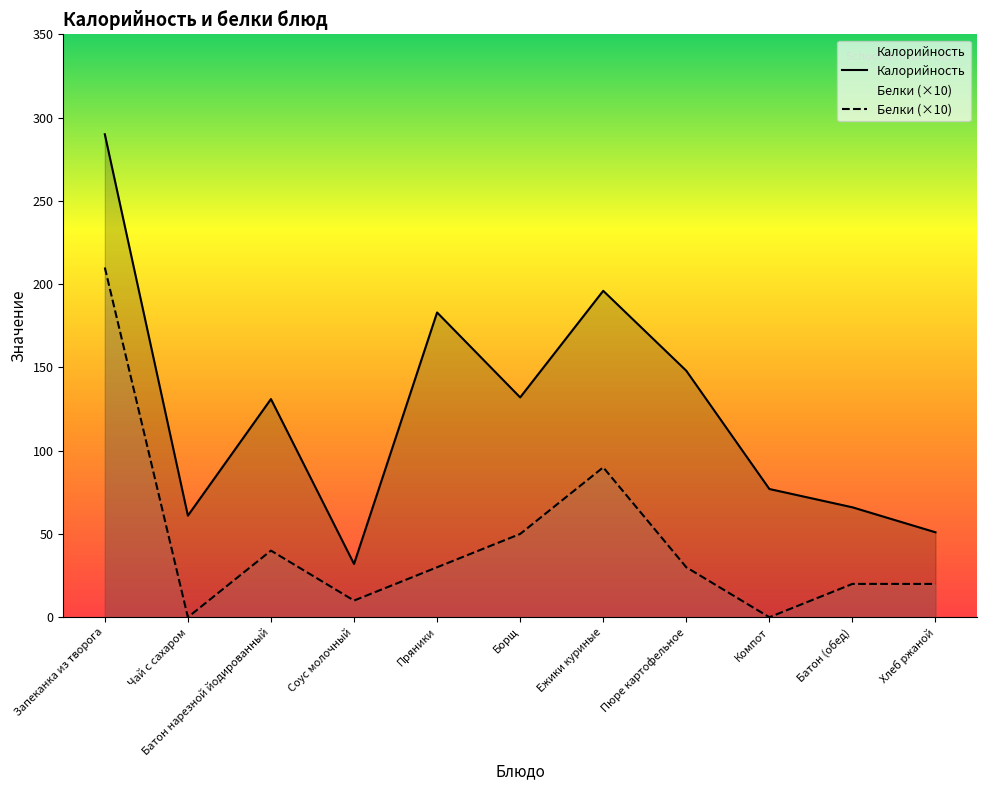

What are all the series names shown in the legend?

Калорийность, Белки (×10)